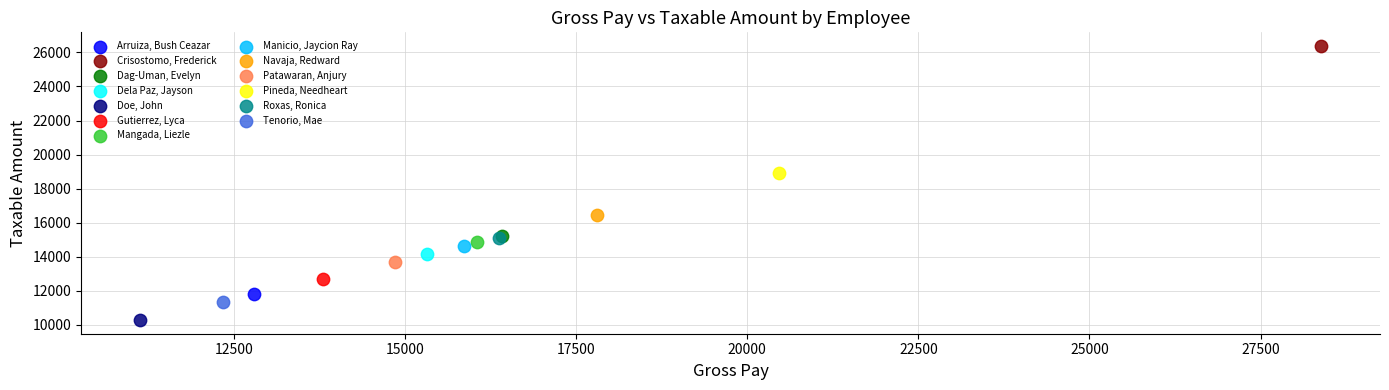

Which series contains the lowest Y value?

Doe, John